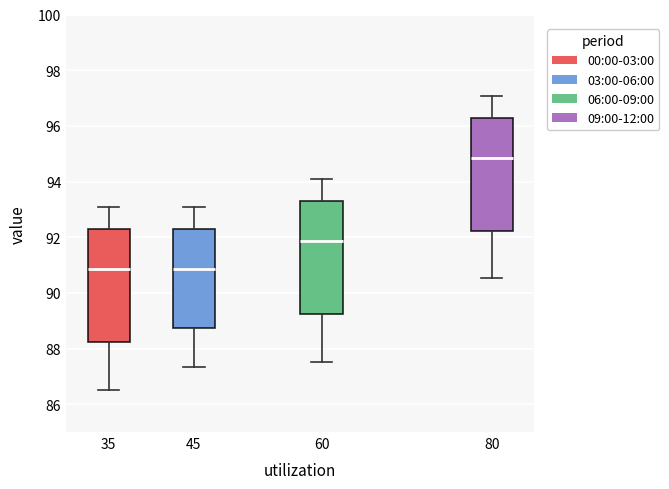

Reading left to right, read every box against the y-axis: the position of its median line, the range the box covers, and the ends of its whiskers. The values are not printed on the chart, so give them approximately, as read against the axis.

35: median 90.8, box 88.2 to 92.2, whiskers 86.6 to 93.0
45: median 90.8, box 88.8 to 92.2, whiskers 87.4 to 93.0
60: median 91.8, box 89.2 to 93.2, whiskers 87.6 to 94.0
80: median 94.8, box 92.2 to 96.2, whiskers 90.6 to 97.0